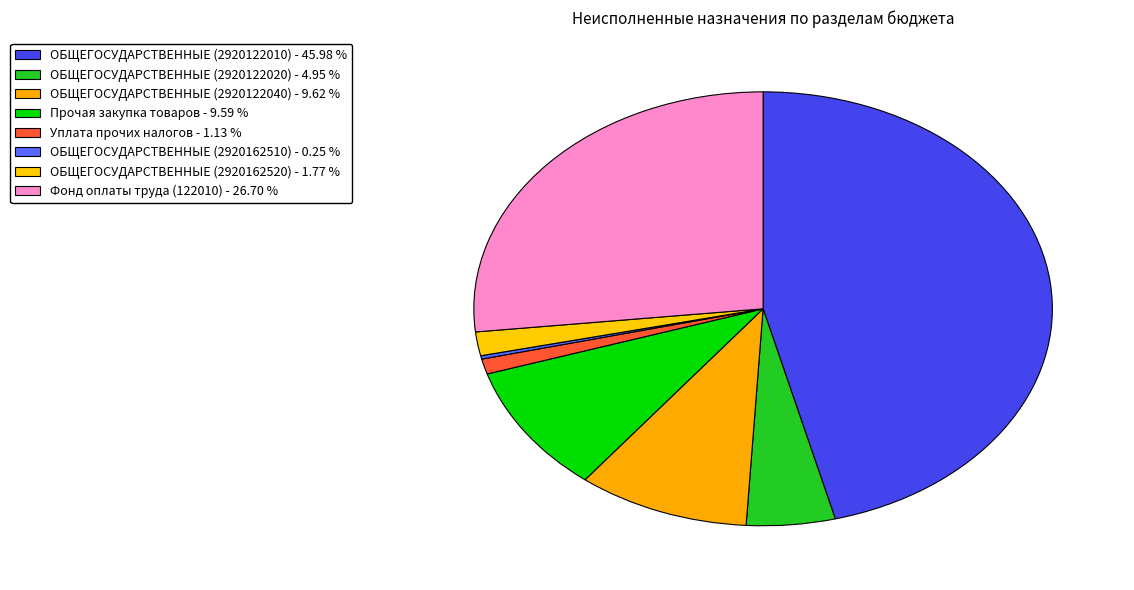

To the nearest percent, what is the average slice percentage?

12%